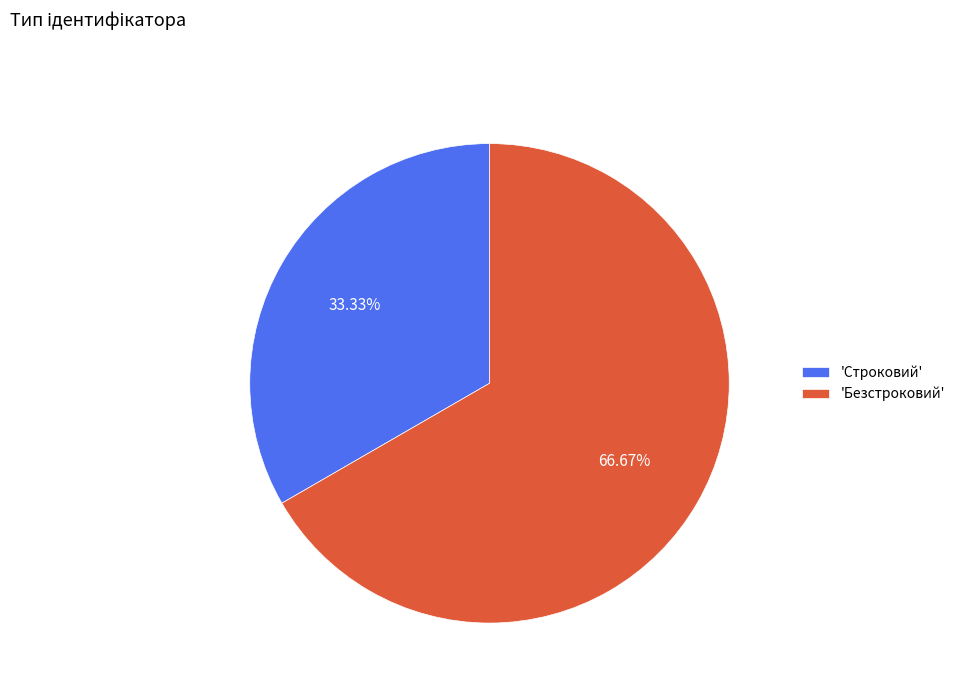

Rank the categories by value from lowest to highest.

'Строковий', 'Безстроковий'